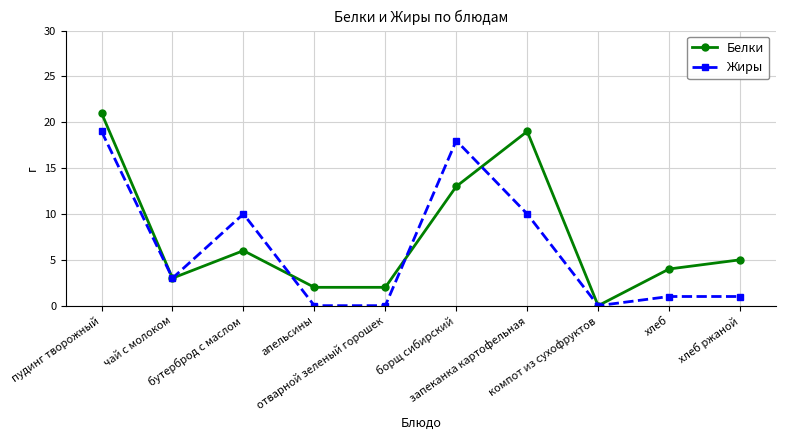

At how many categories does at least one series exceed 8?

4